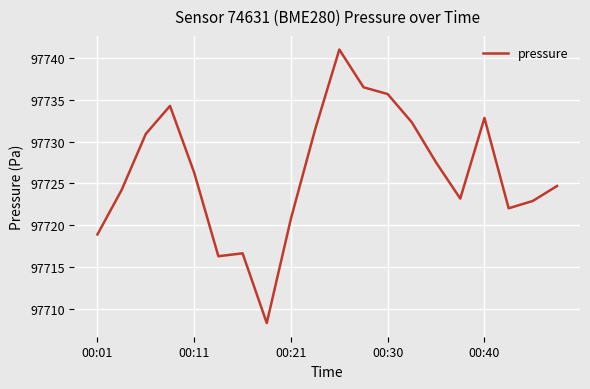

What is the difference between the maximum and minimum values?

32.6